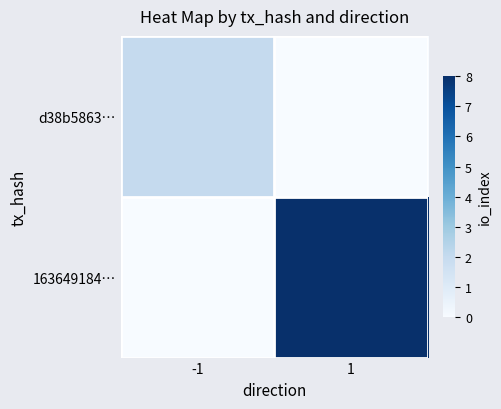

Which series has the largest total across all categories?

163649184…